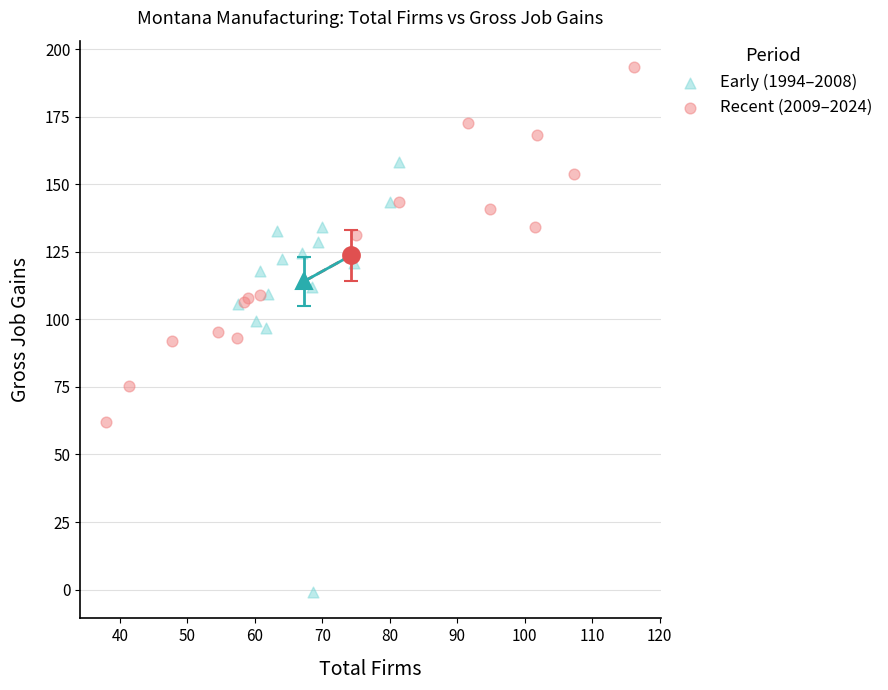

Which series reaches the minimum Y coordinate?

Early (1994–2008)